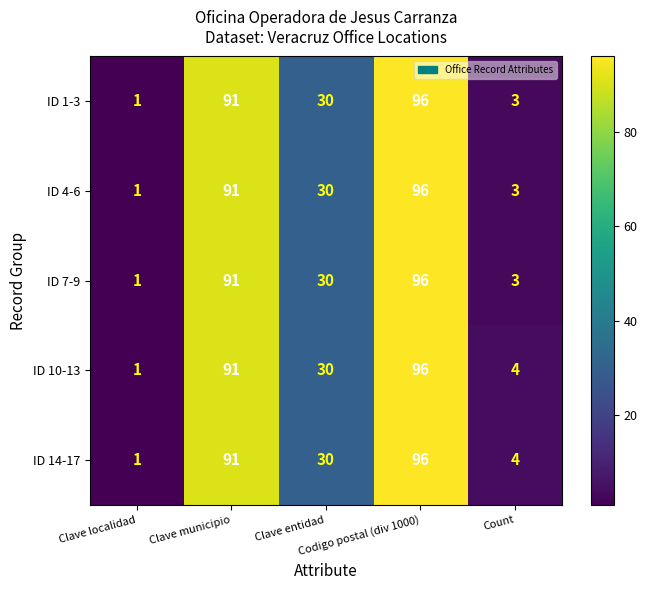

What is the sum of all ID 4-6 values?

221